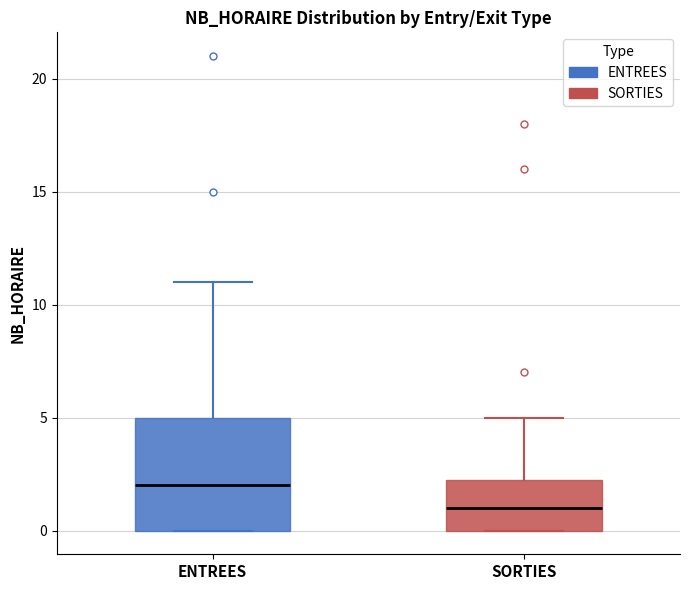

Which box has the lowest median line?

SORTIES